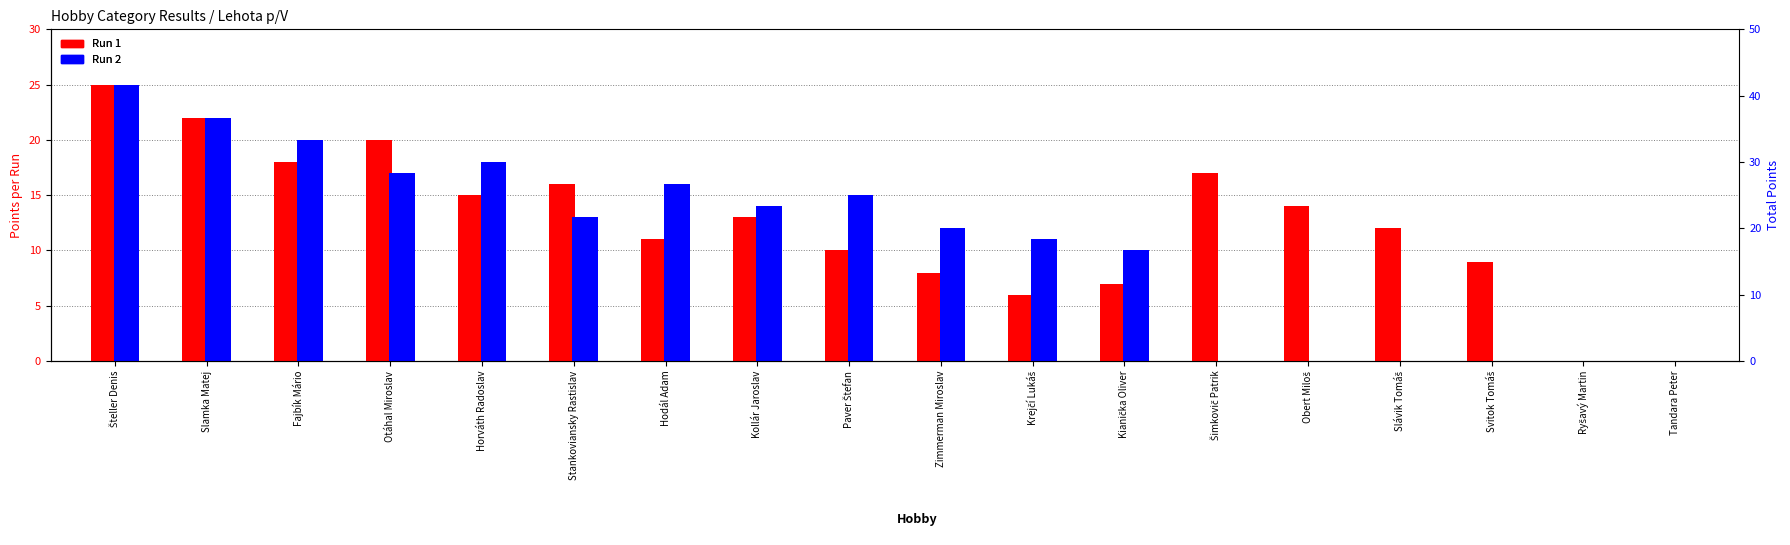

Rank the series by their average value, from highest to lowest.

Run 1, Run 2